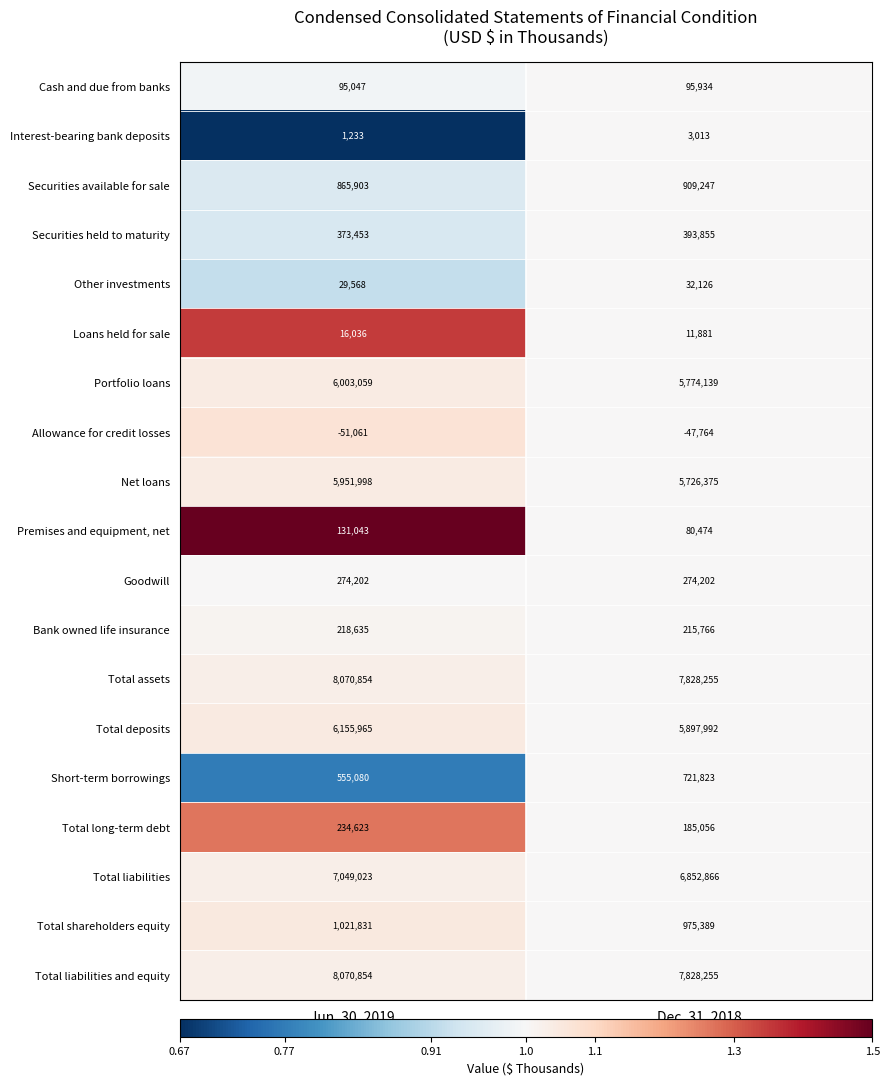

Is it true that Cash and due from banks equals 95047 at Jun. 30, 2019?

True